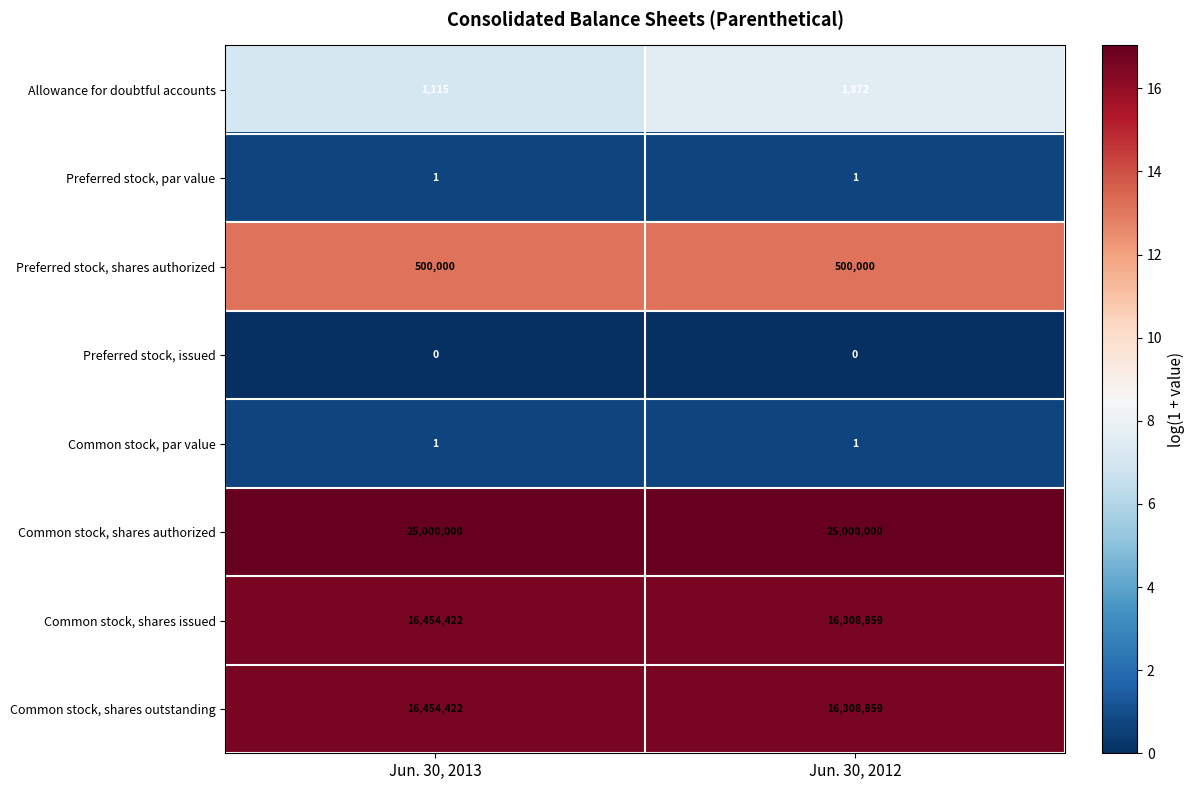

What is the spread (max minus min) of values at Jun. 30, 2012?

25000000